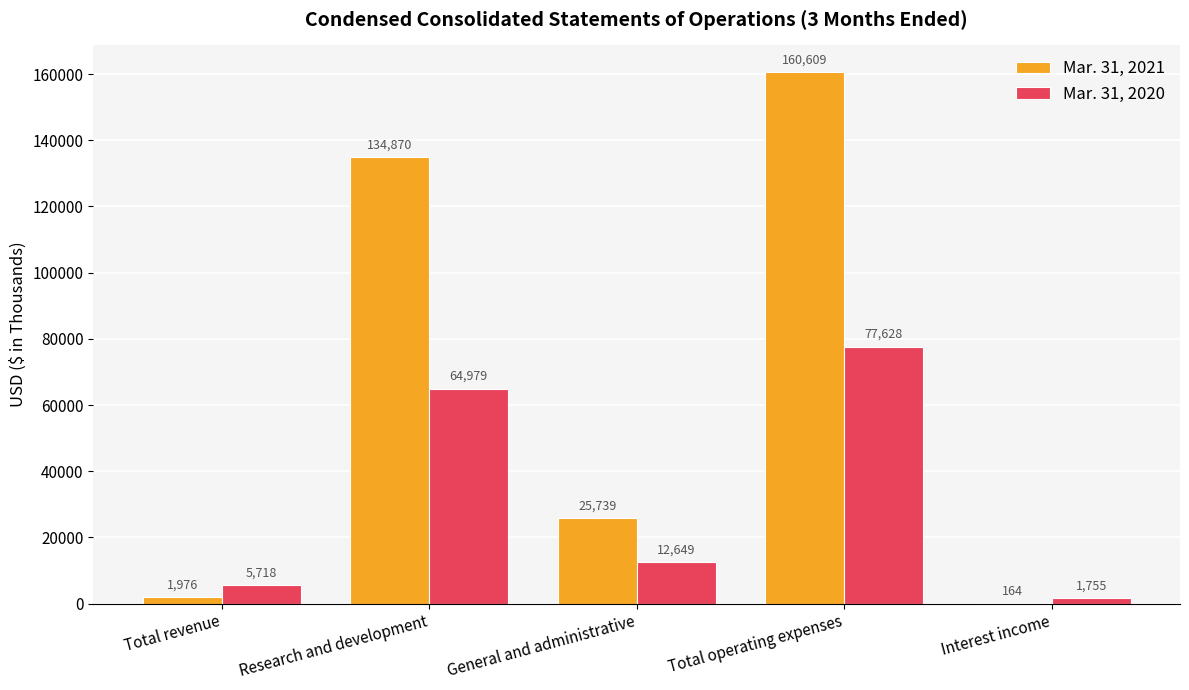

At which category is the sum across all series the highest?

Total operating expenses